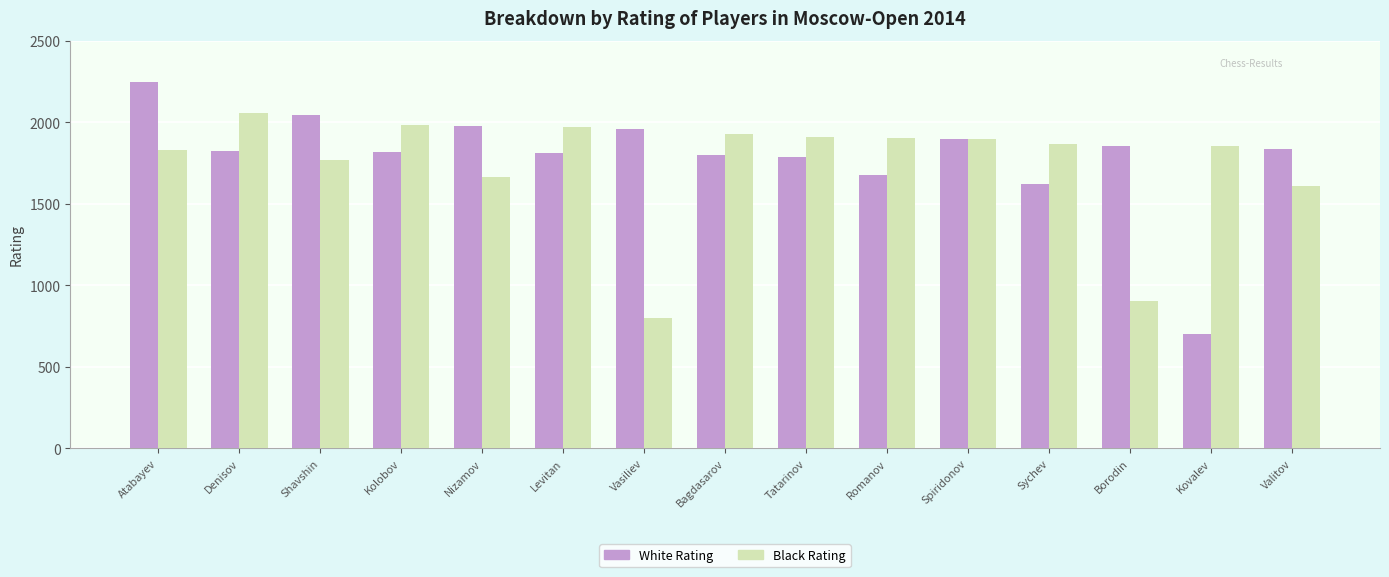

What is the label of the 2nd bar from the right?

Kovalev